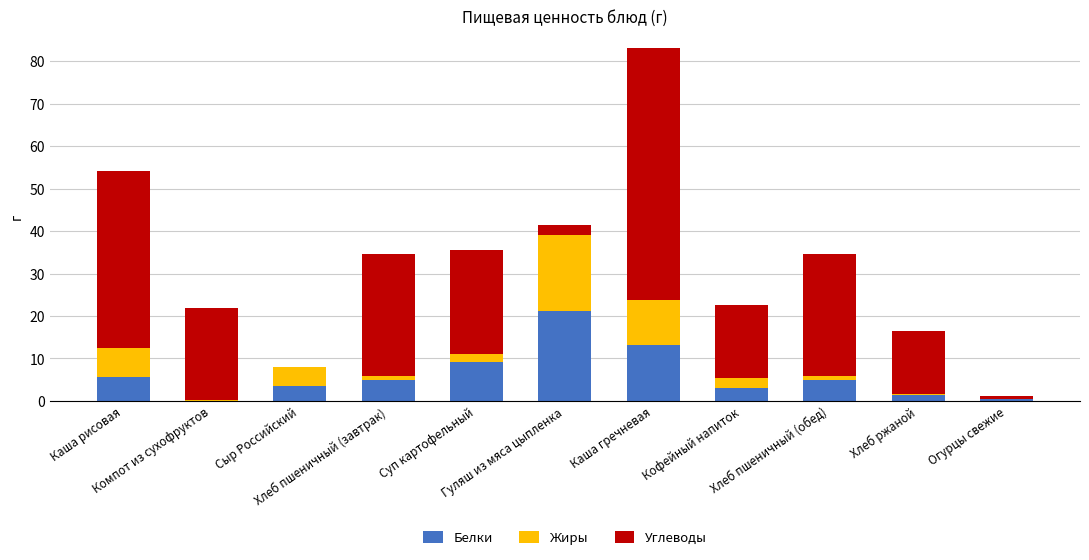

Does the chart contain stacked bars?

Yes